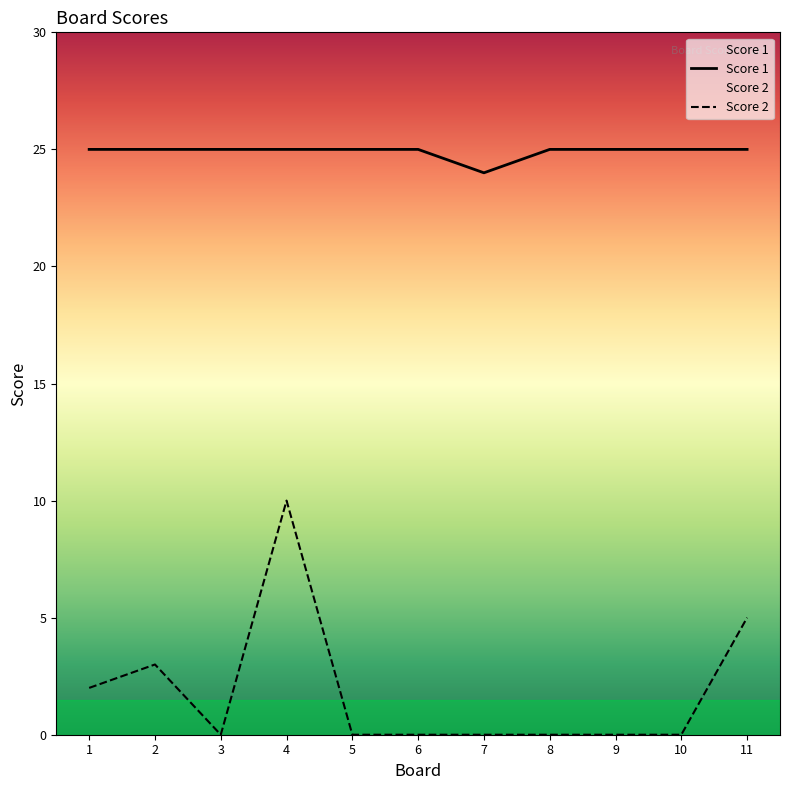

What is the value of the Score 1 point at the 8th from the left?

25